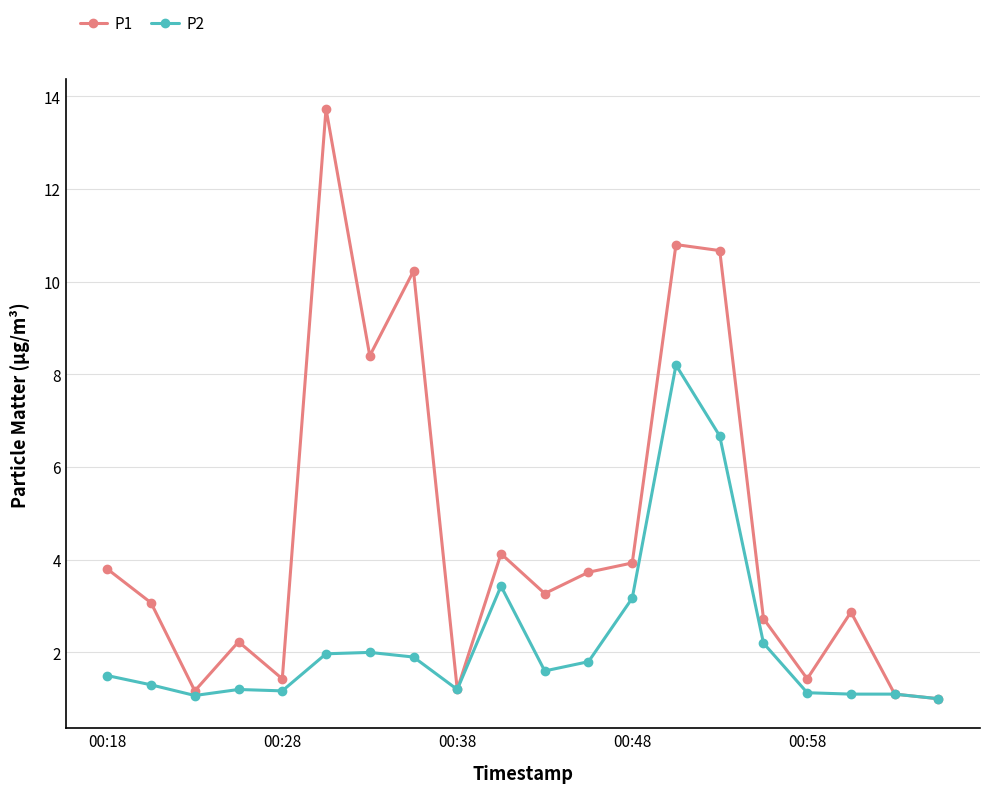

What is the value of the P1 point at the 19th from the left?

1.1